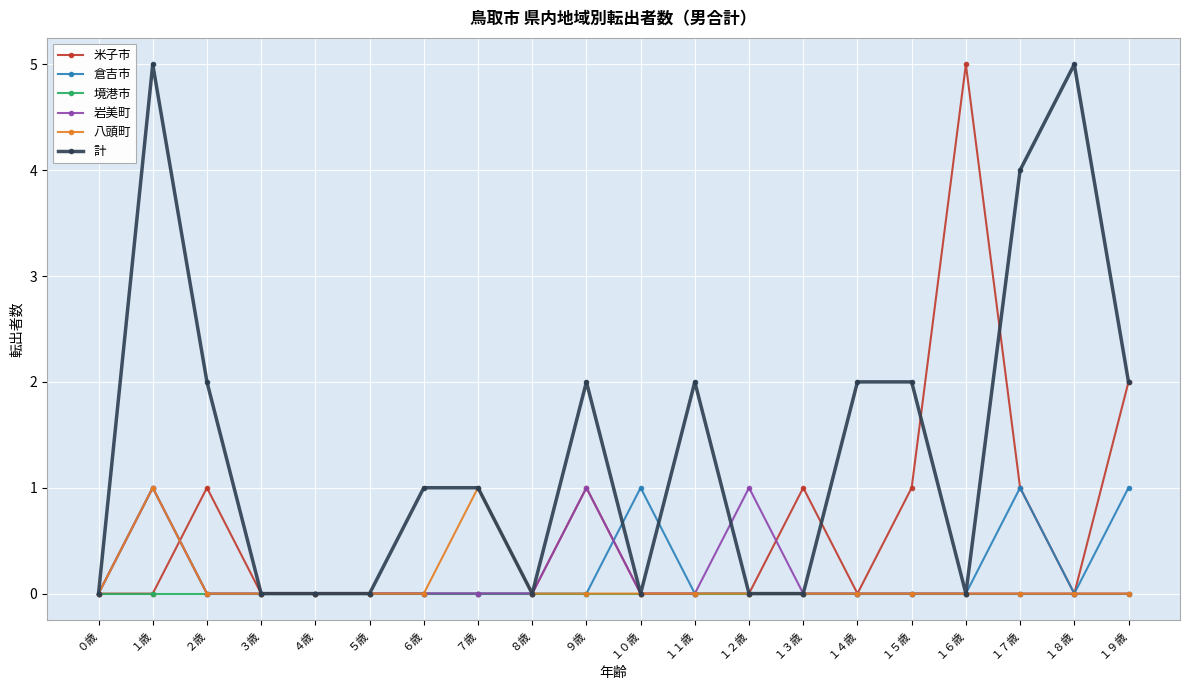

Which series has the largest total across all categories?

計